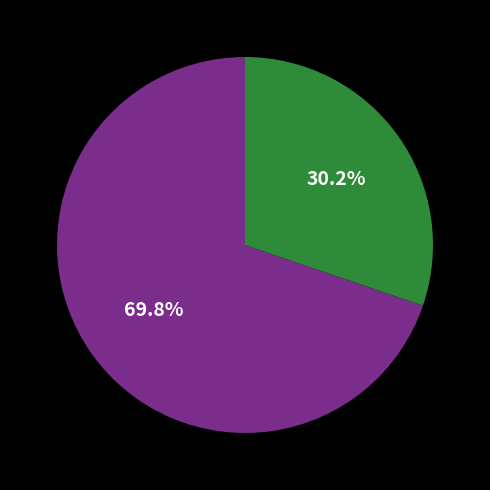

Is there any slice that represents more than half of the pie?

Yes